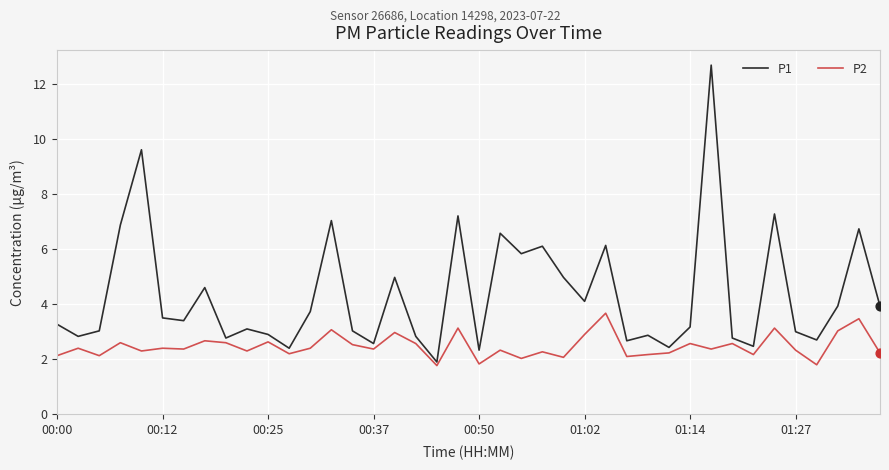

Which series has the widest spread of values?

P1